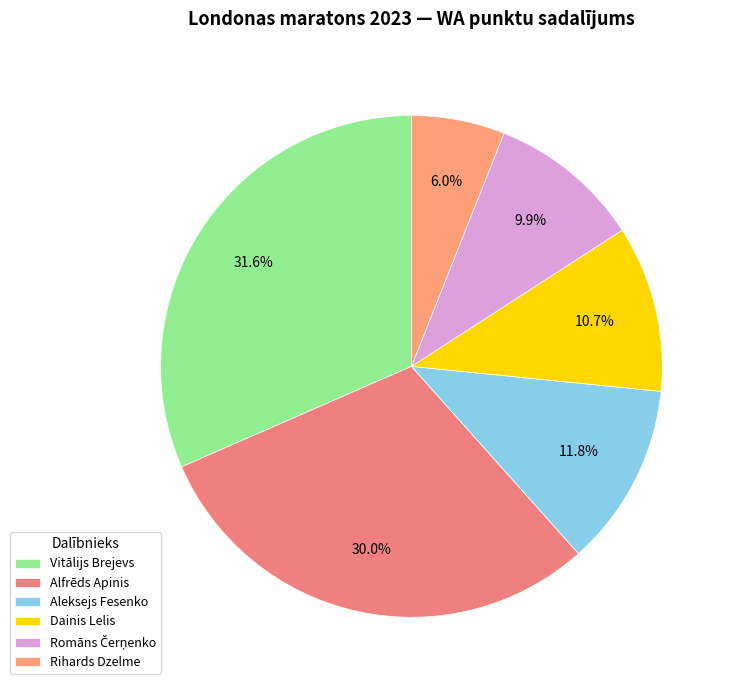

Rank the categories by value from highest to lowest.

Vitālijs Brejevs, Alfrēds Apinis, Aleksejs Fesenko, Dainis Lelis, Romāns Čerņenko, Rihards Dzelme